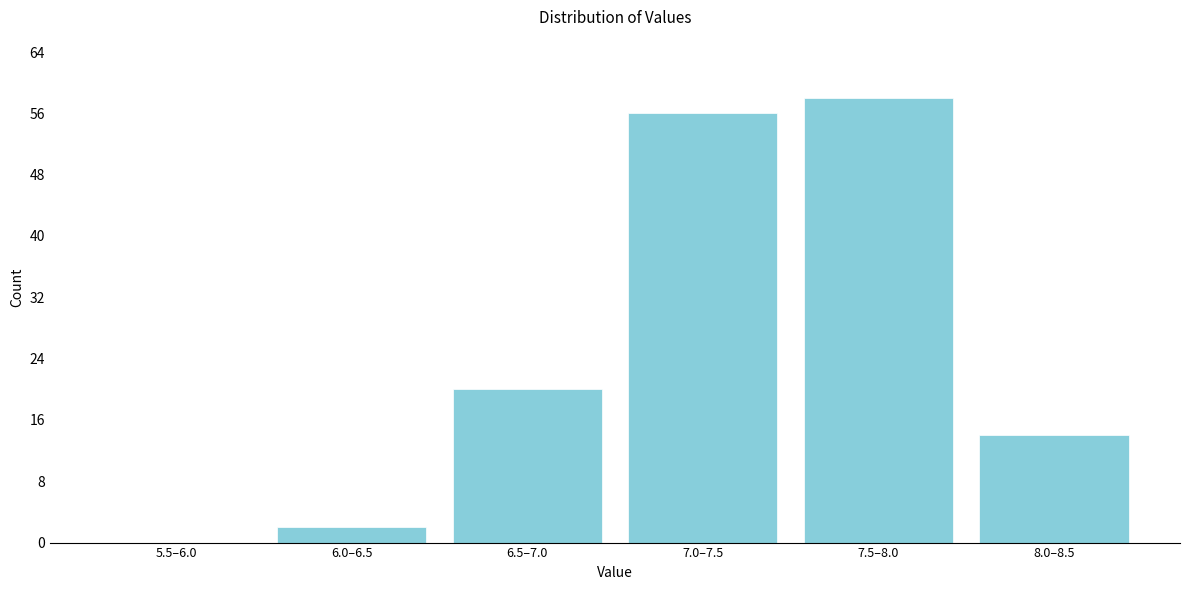

Reading right to left, what are all the values shown in this chart?

8.0–8.5=14	7.5–8.0=58	7.0–7.5=56	6.5–7.0=20	6.0–6.5=2	5.5–6.0=0